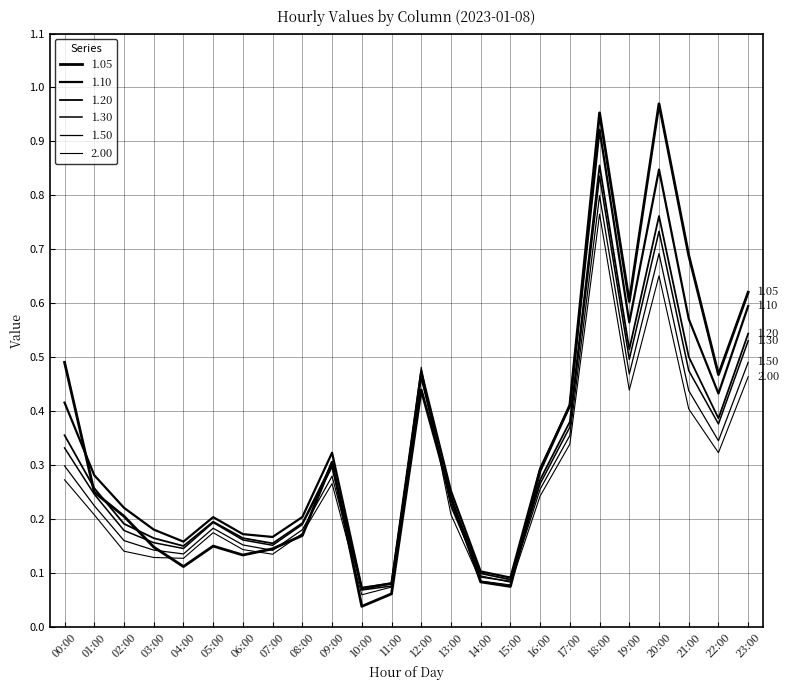

How many lines are shown in the chart?

6